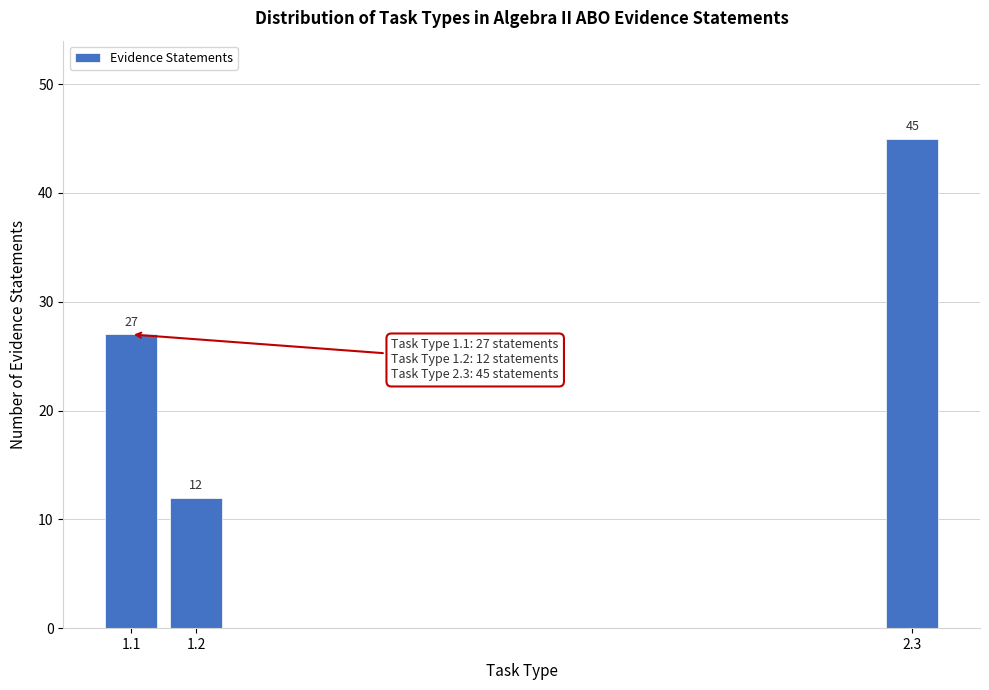

Reading left to right, list all the values displayed in this chart.

27	12	45